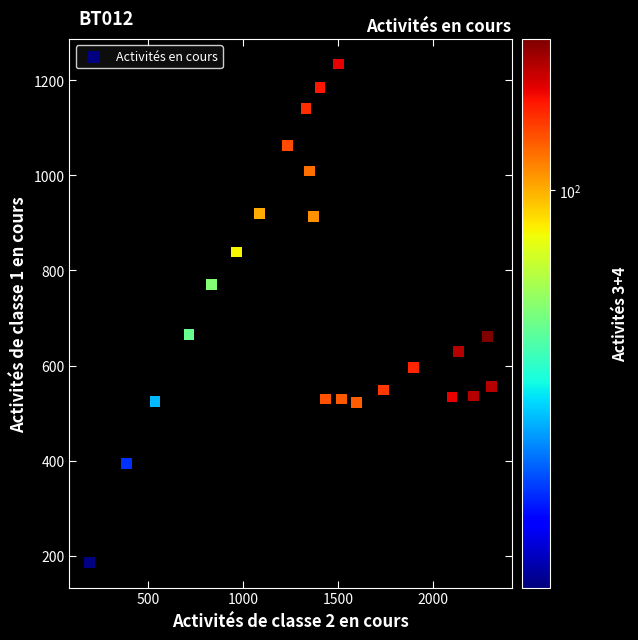

What is the range of X values (max minus min)?

2115